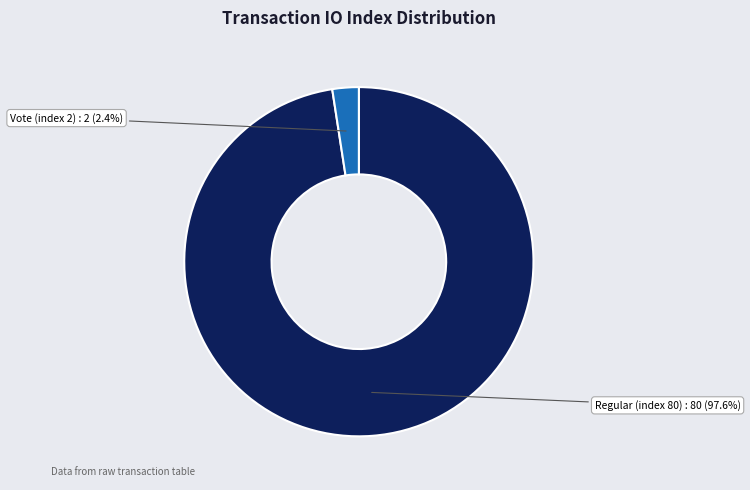

Which slice represents more than half of the pie?

Regular (index 80)